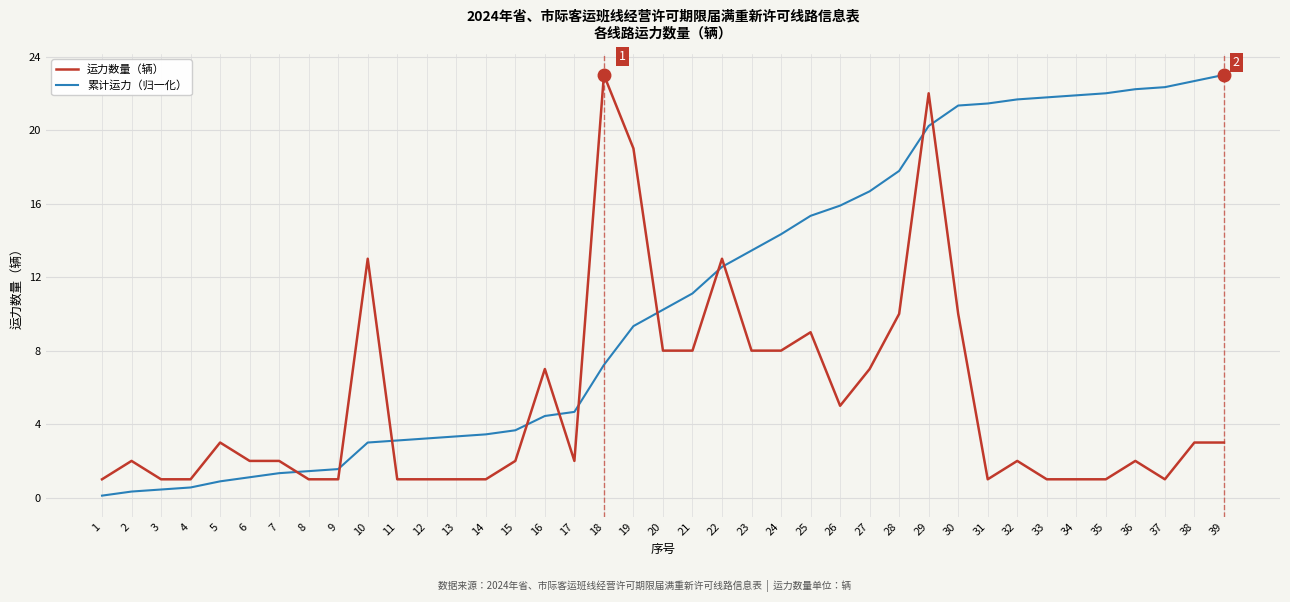

What is the difference between the second highest and minimum values in the 累计运力（归一化） series?

22.6